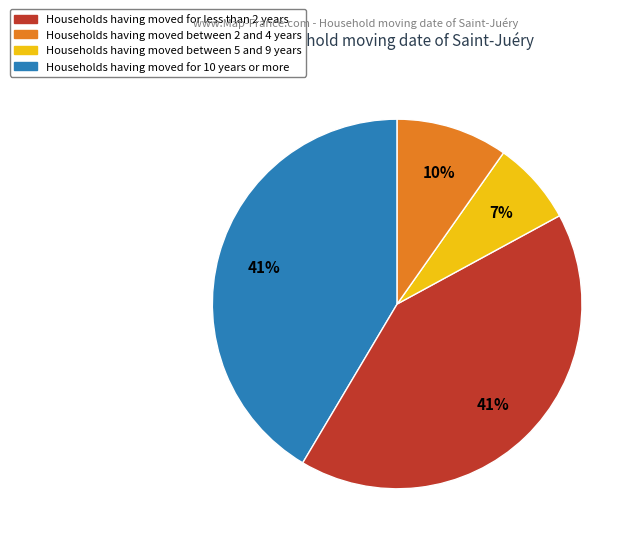

To the nearest percent, what is the average slice percentage?

25%